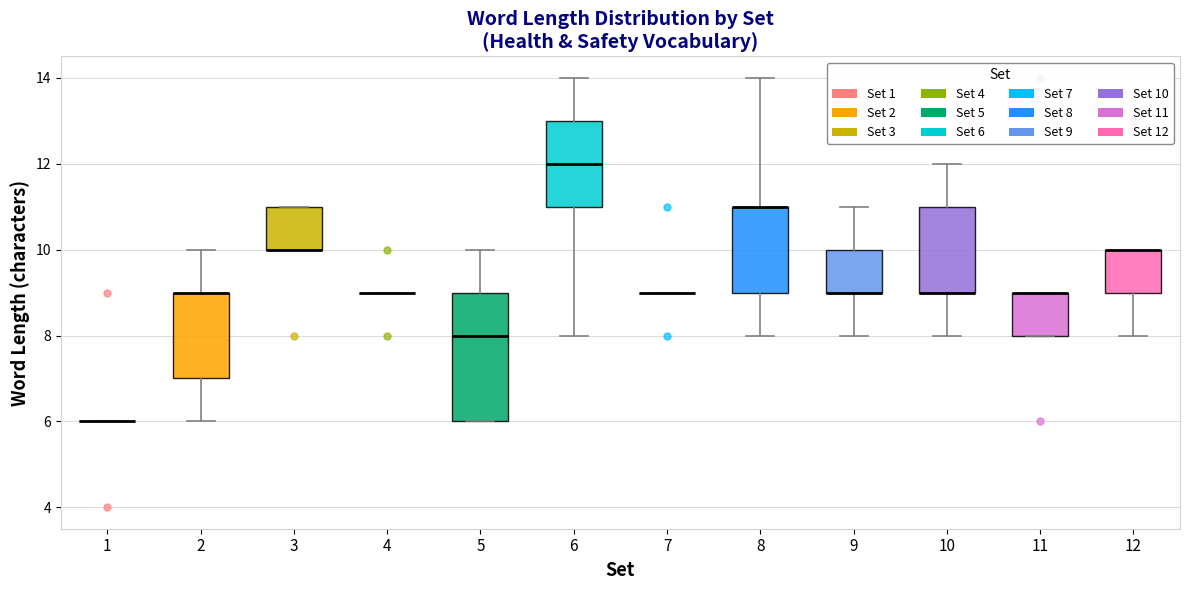

Which box is the tallest, from its lower edge to its upper edge?

5